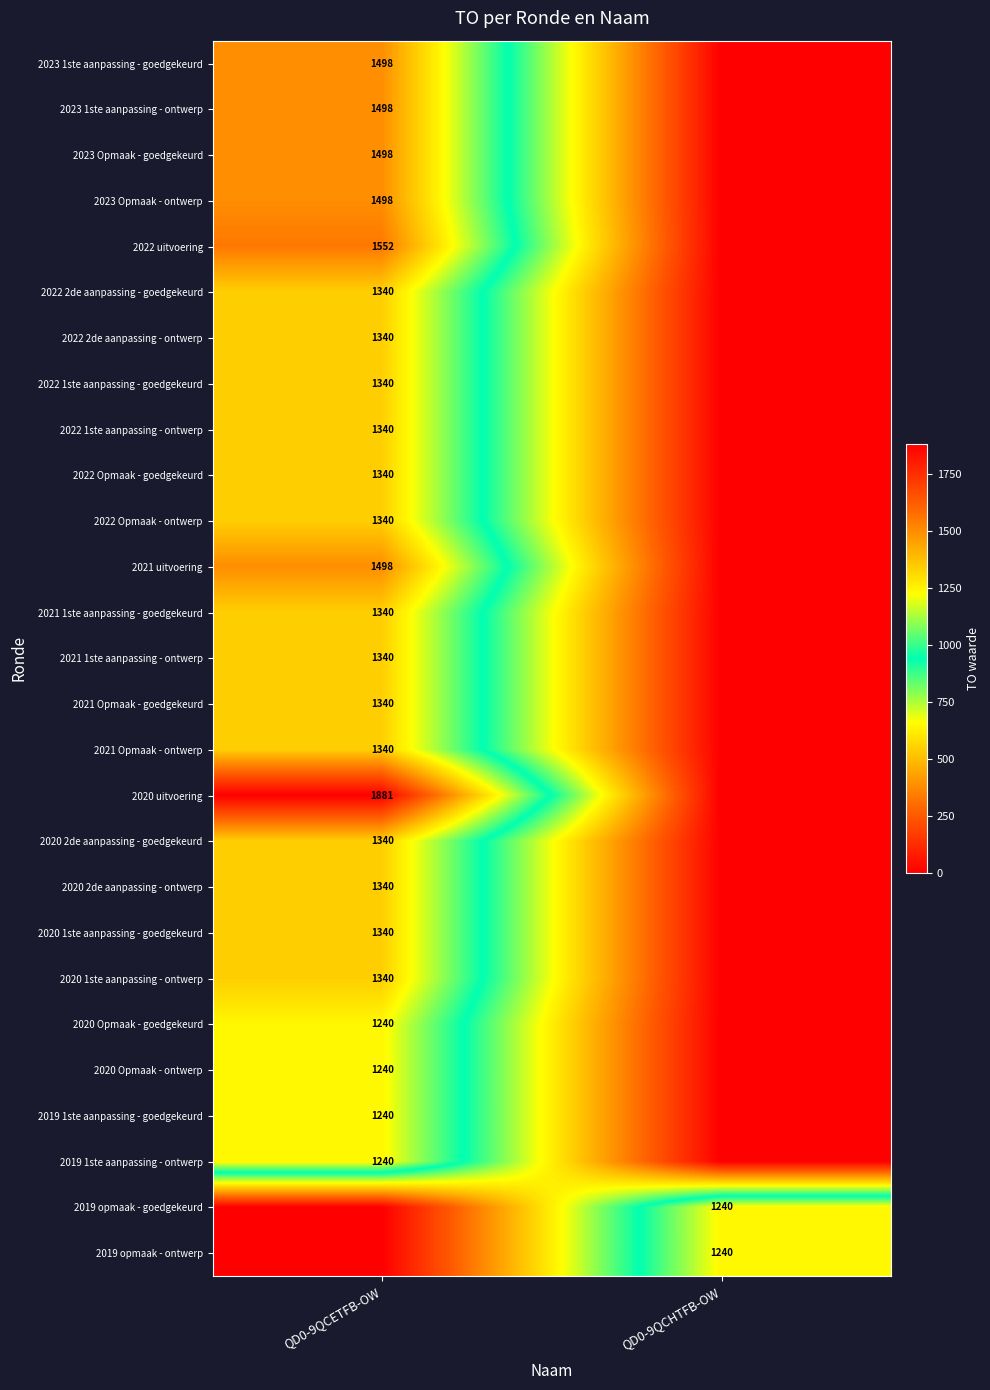

At which category is the sum across all series the highest?

QD0-9QCETFB-OW